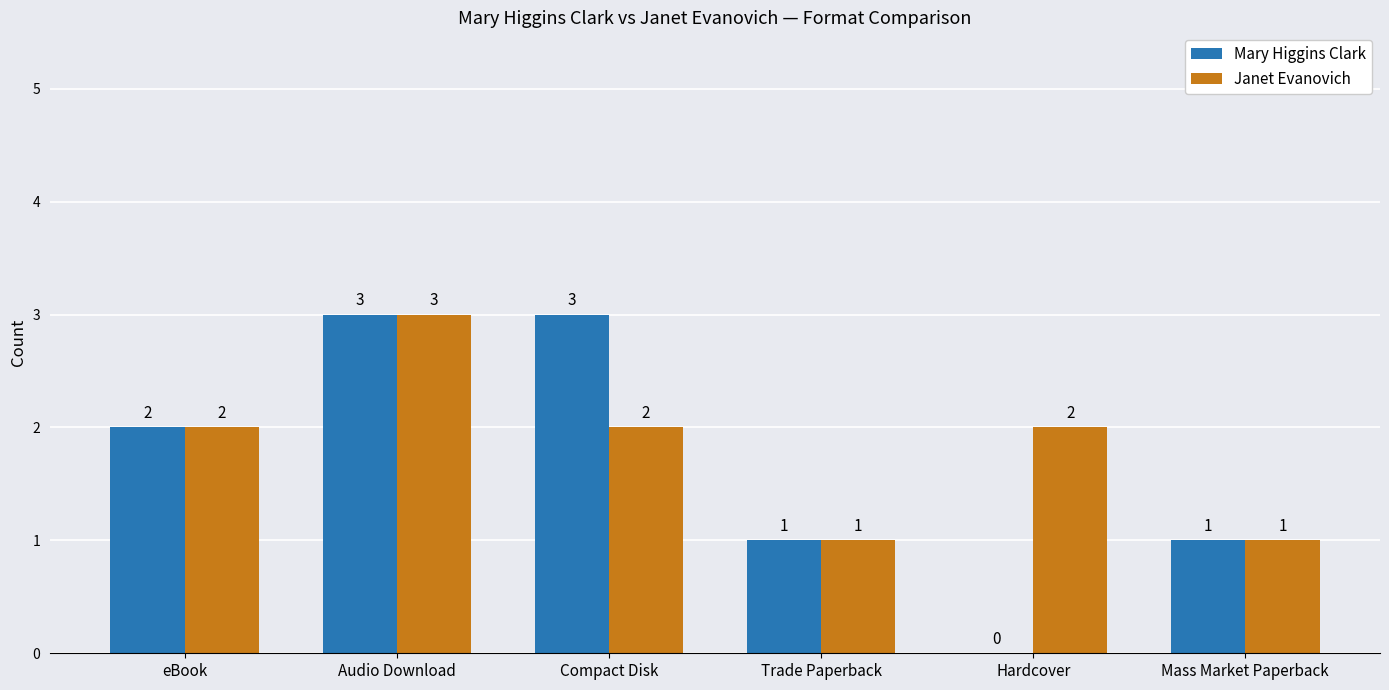

At which category is the sum across all series the highest?

Audio Download